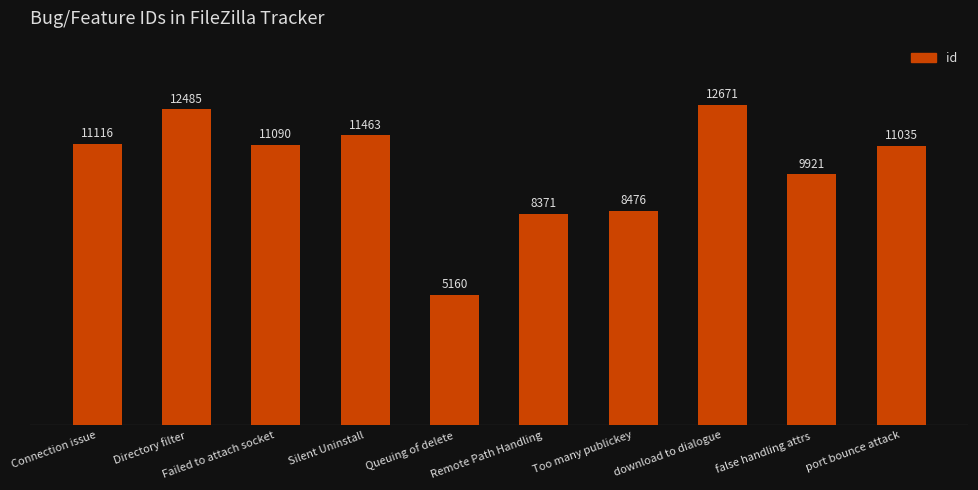

Which category has the highest value across all series?

download to dialogue